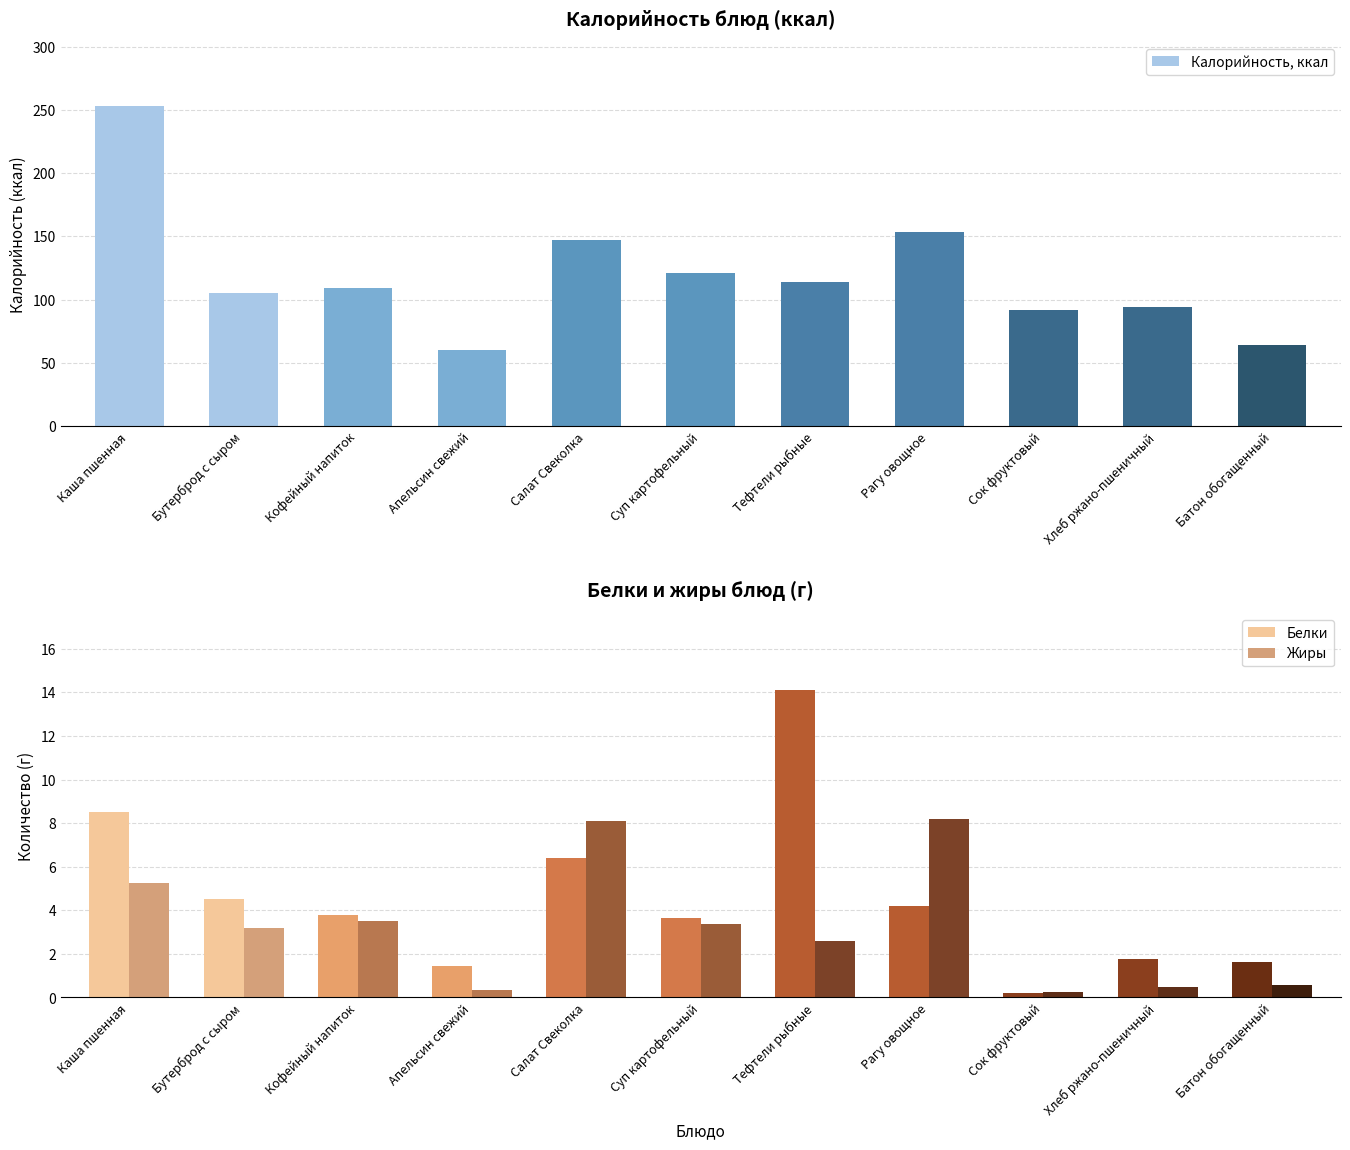

At which category is the sum across all series the highest?

Каша пшенная